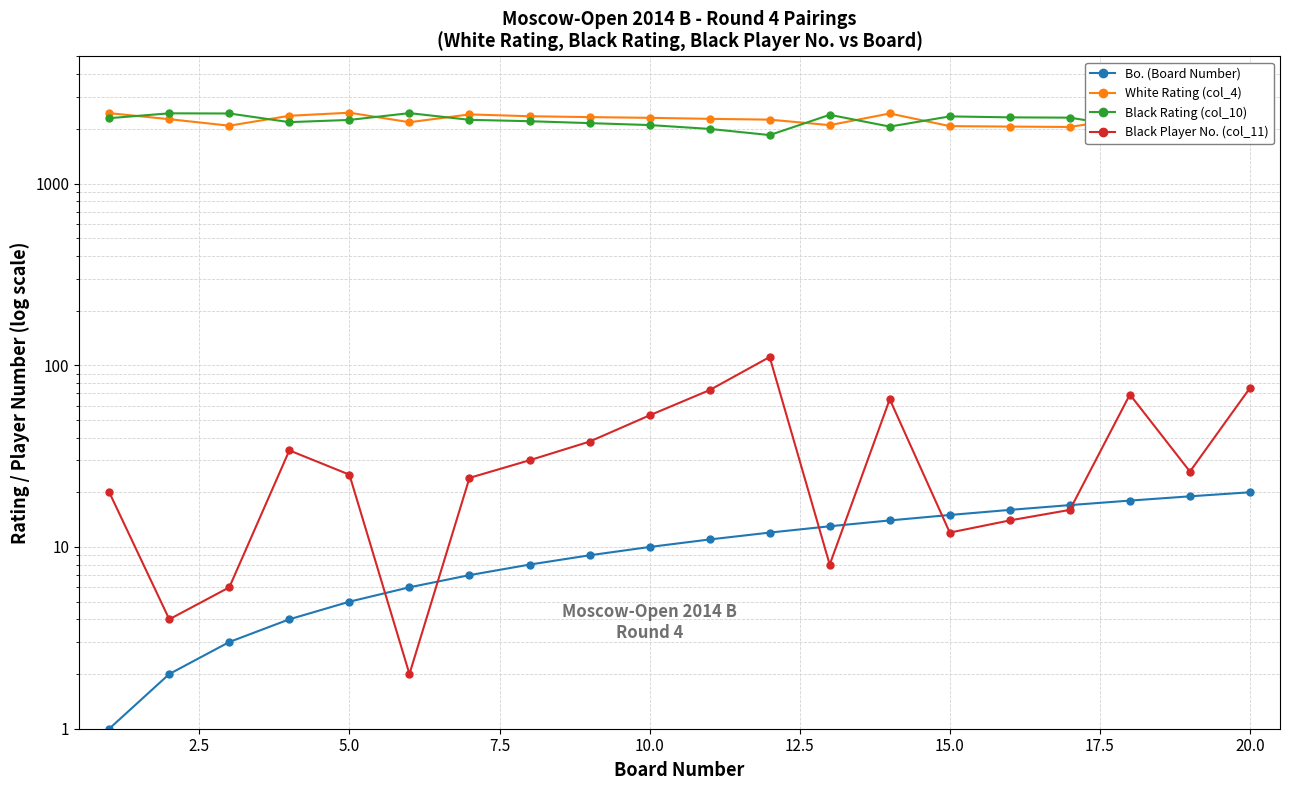

Reading left to right, transcribe all the data shown in this chart.

Bo. (Board Number): 1	2	3	4	5	6	7	8	9	10	11	12	13	14	15	16	17	18	19	20
White Rating (col_4): 2438	2259	2080	2359	2452	2174	2400	2345	2319	2298	2269	2246	2095	2428	2069	2057	2047	2303	2030	2230
Black Rating (col_10): 2288	2433	2428	2176	2238	2439	2241	2202	2149	2097	1997	1847	2388	2057	2340	2312	2303	2041	2232	1989
Black Player No. (col_11): 20	4	6	34	25	2	24	30	38	53	73	111	8	65	12	14	16	69	26	75